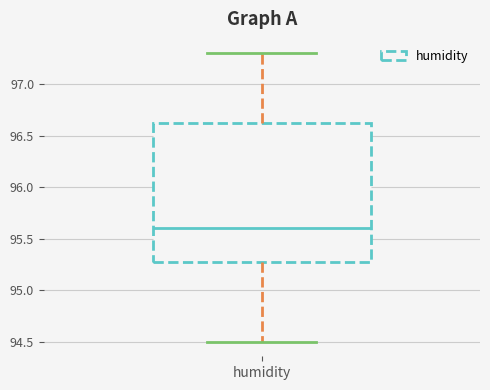

Read this box plot against the y-axis: the position of the median line, the range covered by the box, and the ends of both whiskers. The values are not printed on the chart, so give them approximately, as read against the axis.

median 95.60, box 95.30 to 96.65, whiskers 94.50 to 97.30